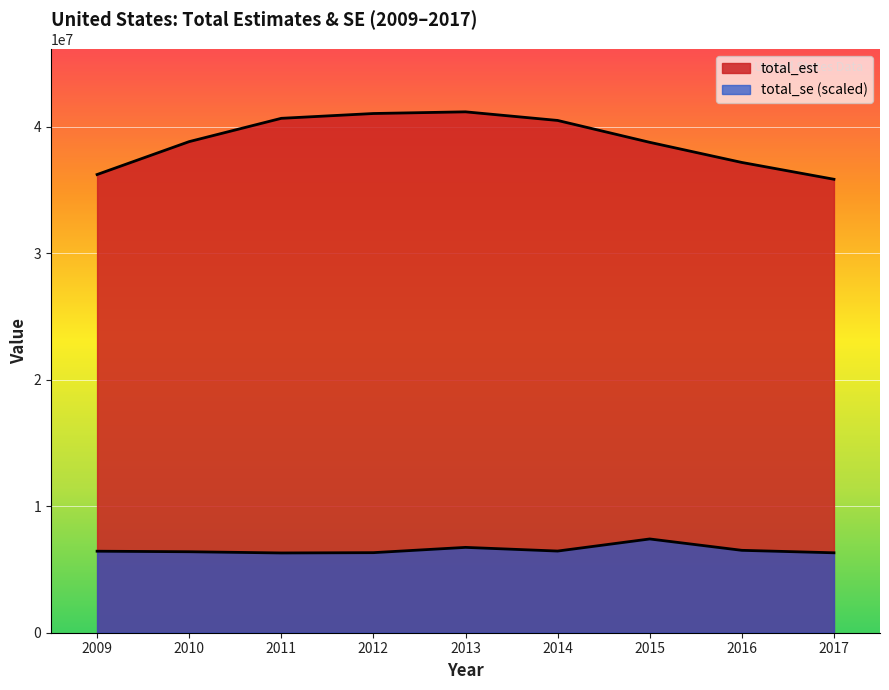

How many series are shown in this chart?

2